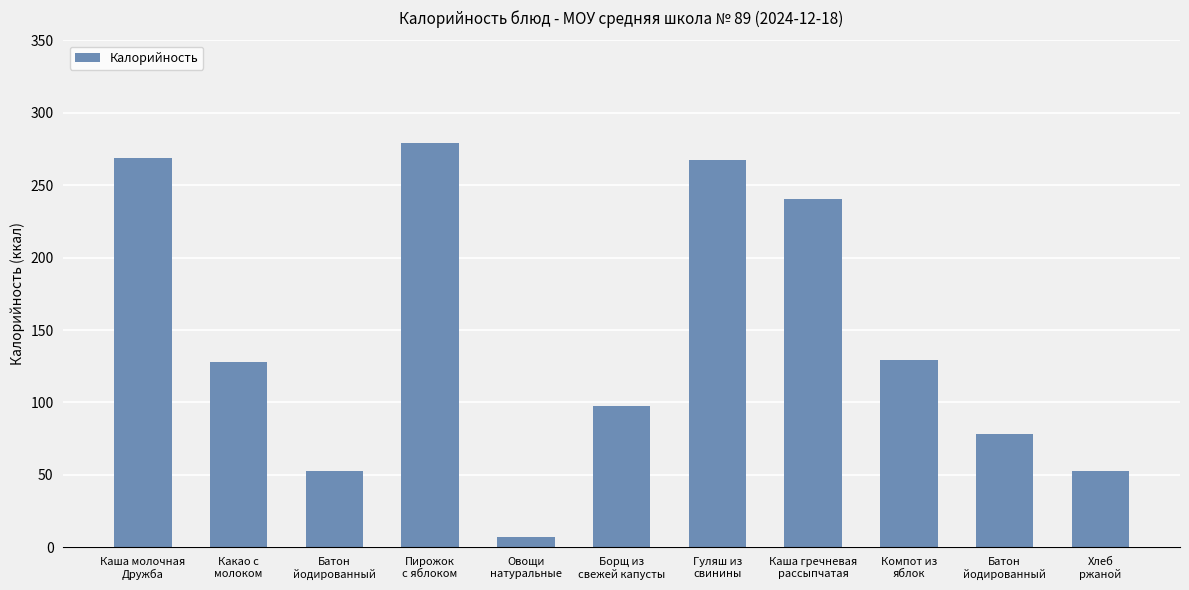

Reading left to right, list all the values displayed in this chart.

268.8	127.9	52.3	279.0	7.3	97.7	267.1	240.8	129.0	78.5	52.3